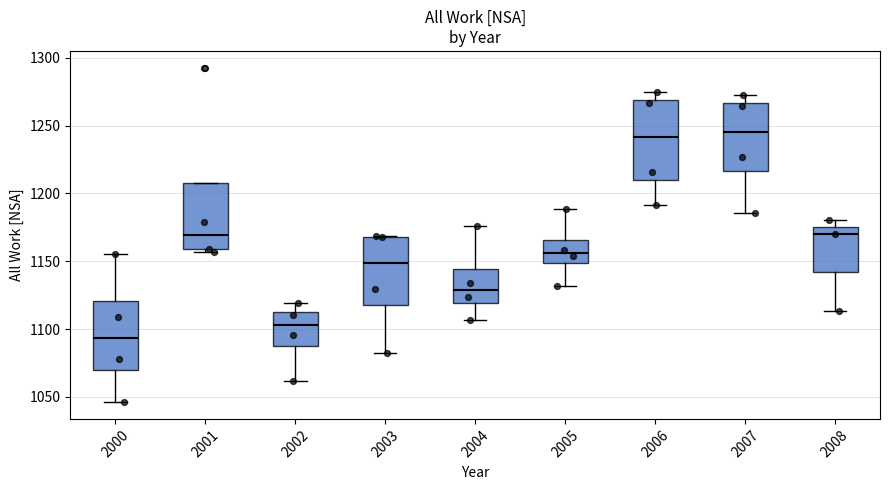

Where is the lower edge of the box at x = 2001 on the y-axis? The values are not printed on the chart, so give them approximately, as read against the axis.

1160